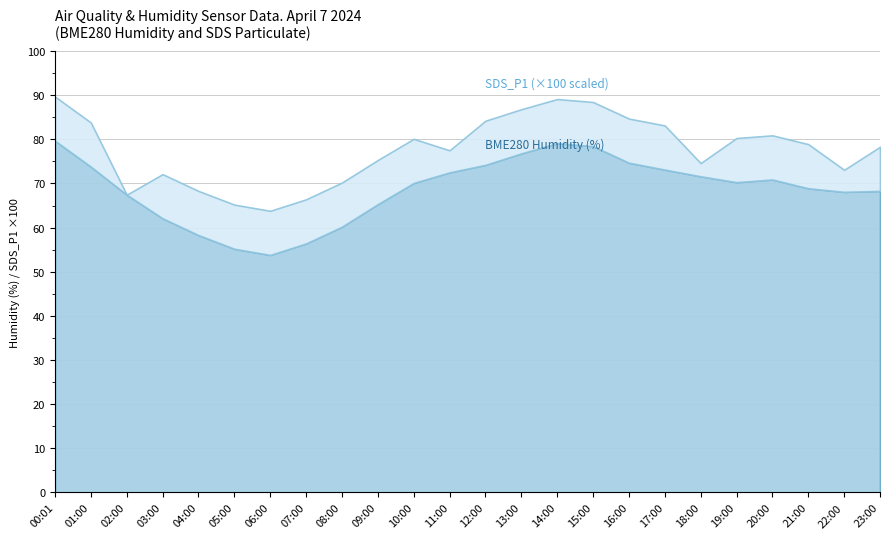

What is the total value across all series at 20:00?

80.9